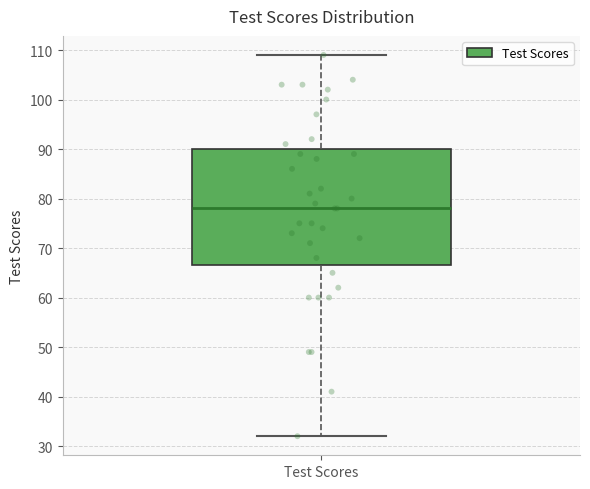

Where does the lower whisker of the box for Test Scores end on the y-axis? The values are not printed on the chart, so give them approximately, as read against the axis.

32